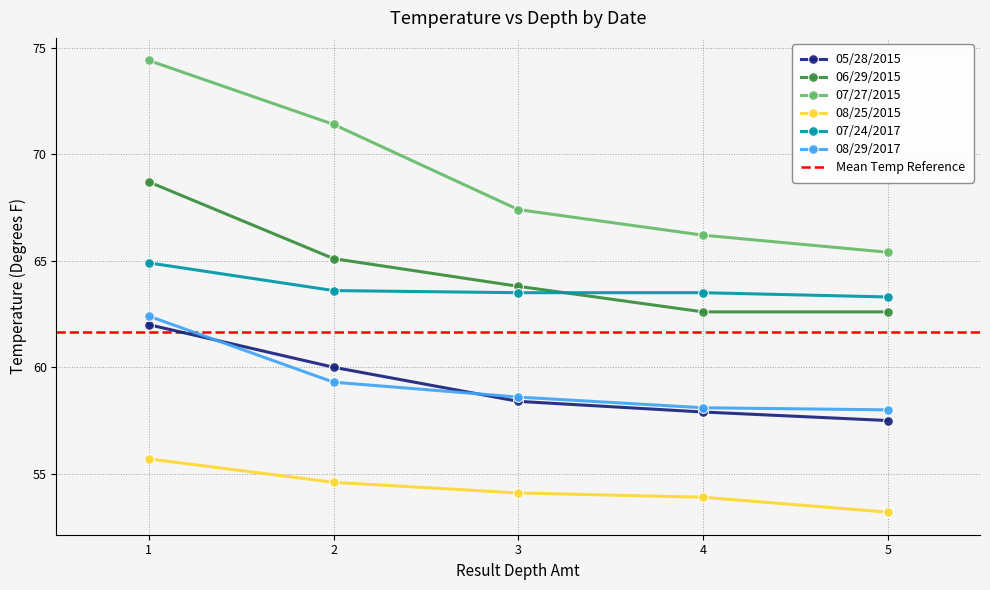

List the labels in order of 07/27/2015 value, largest first.

1, 2, 3, 4, 5